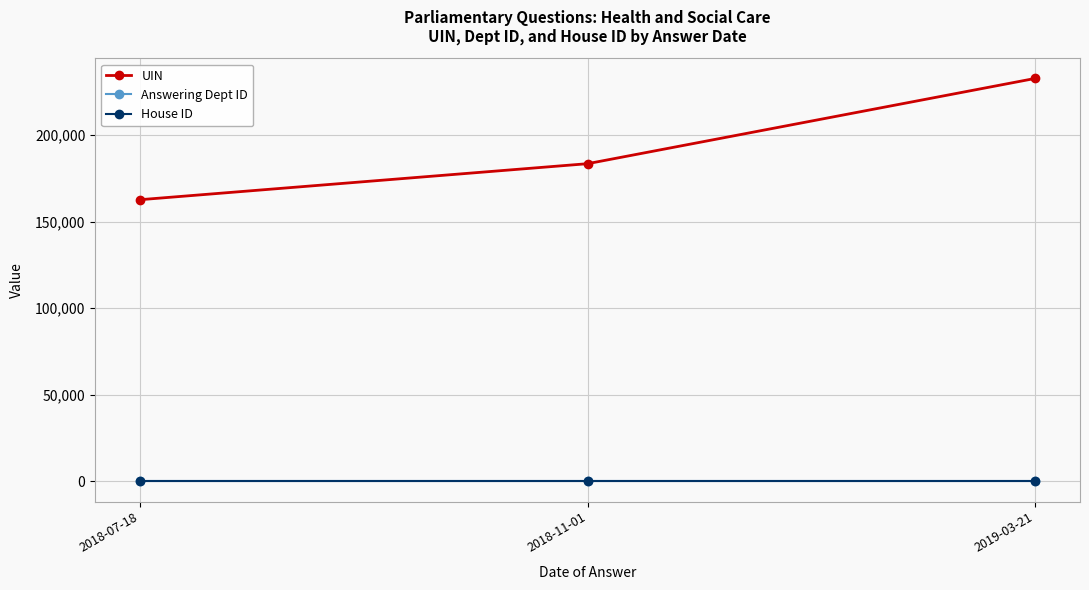

True or false: UIN has a value of 393454 at 2019-03-21.

False